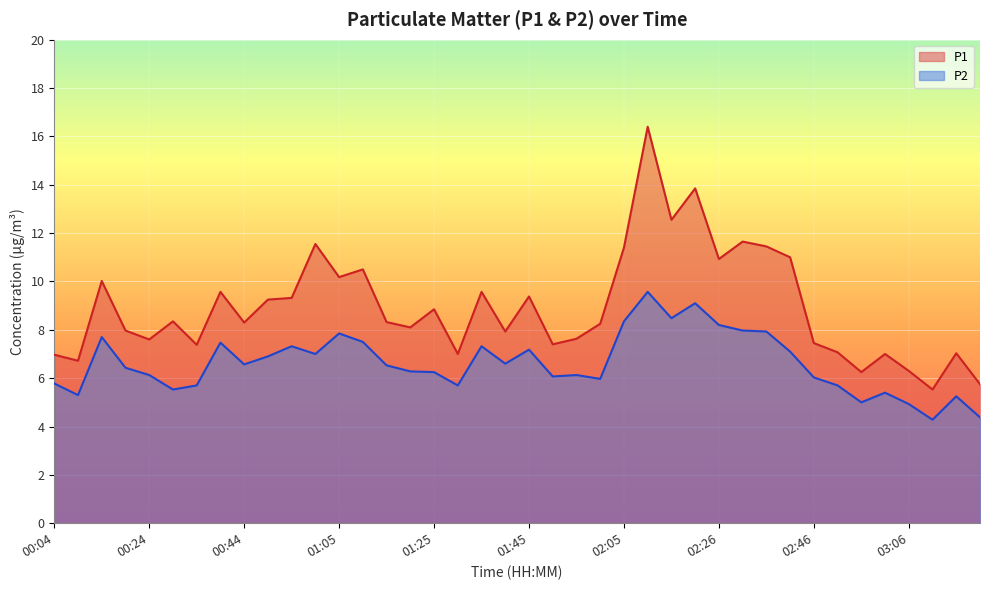

True or false: P1 has a value of 12.6 at 02:16.

True